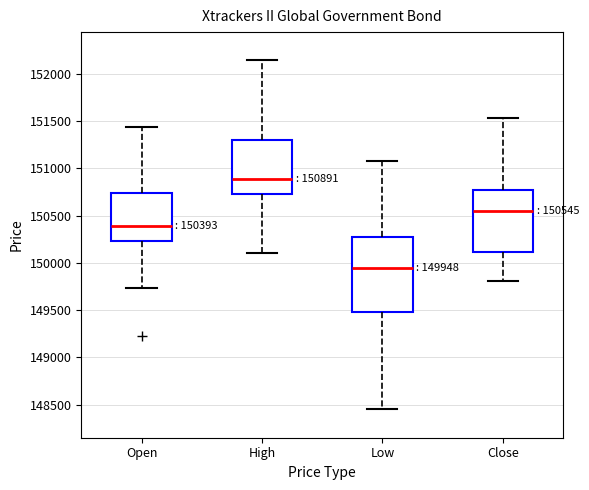

Comparing the boxes themselves (not the whiskers), which one is the tallest?

Low